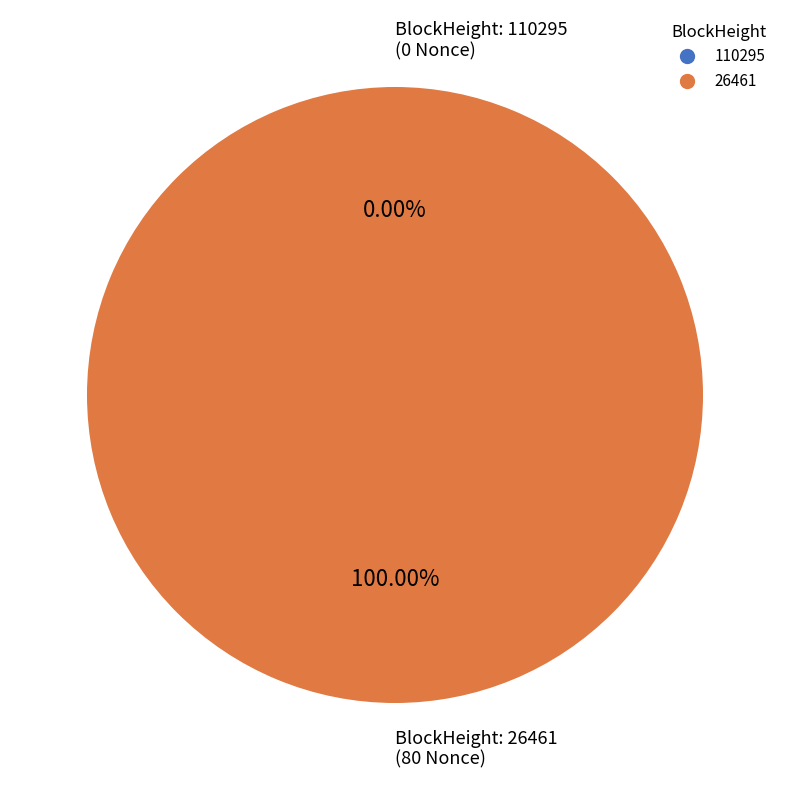

The 26461 slice represents 100% of the pie. True or false?

True